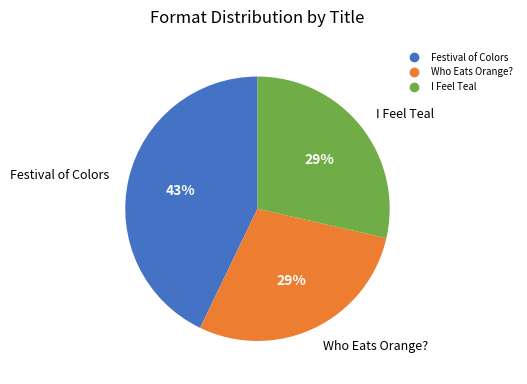

What is the largest slice in the pie chart?

Festival of Colors